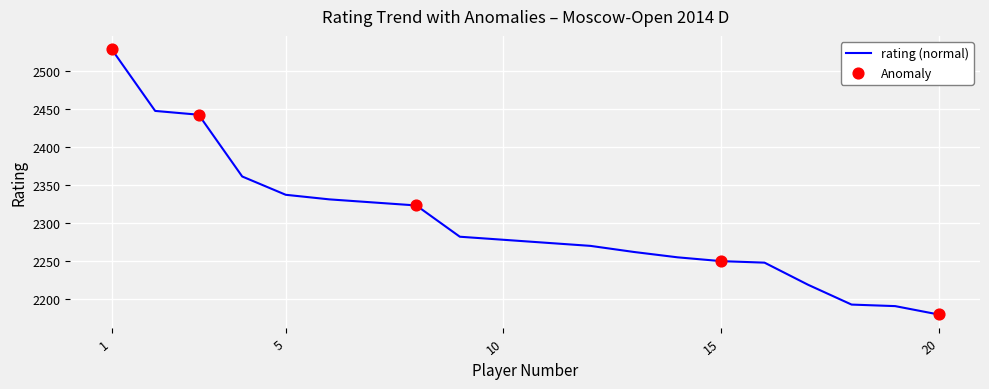

What is the difference between the maximum and minimum values?

348